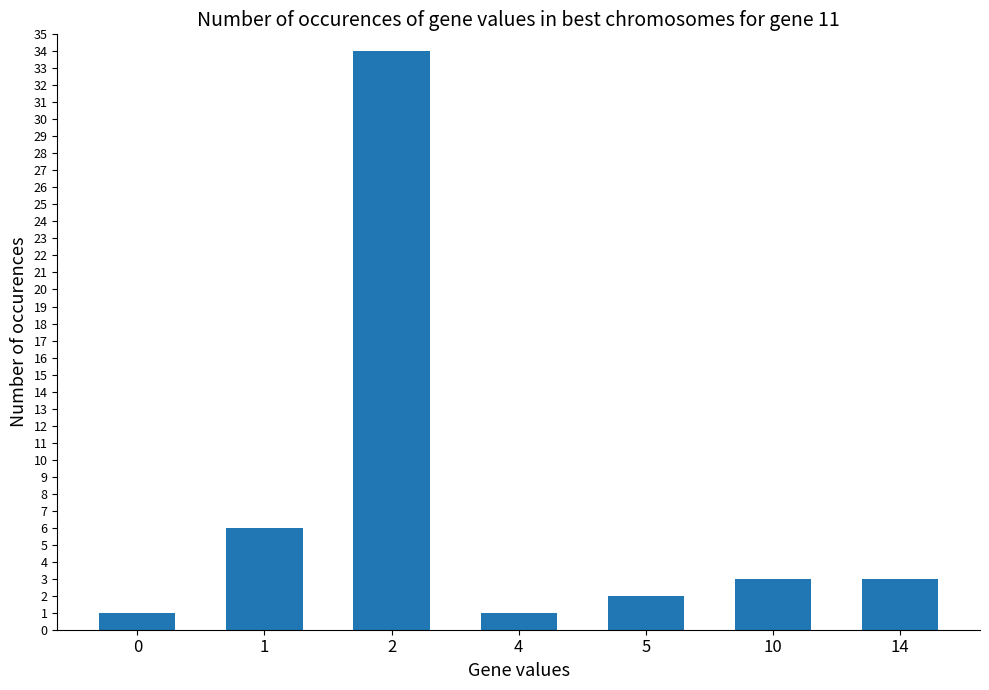

The chart shows a value of 3 at 10. True or false?

True